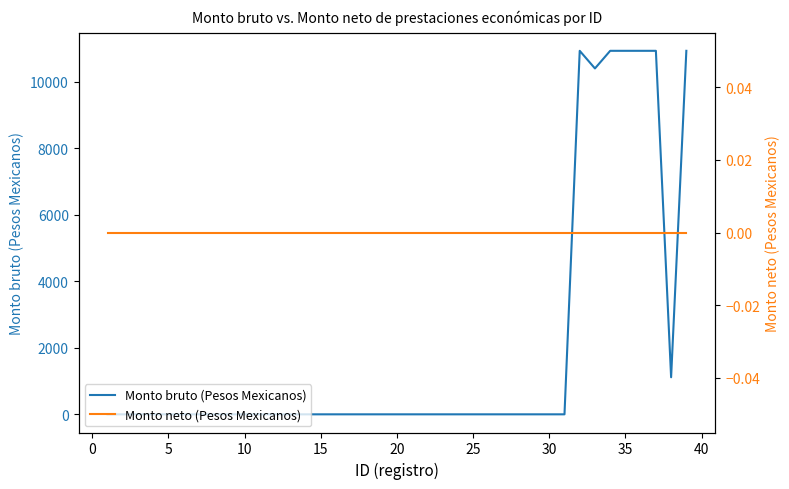

True or false: Monto neto (Pesos Mexicanos) and Monto bruto (Pesos Mexicanos) intersect in this chart.

False